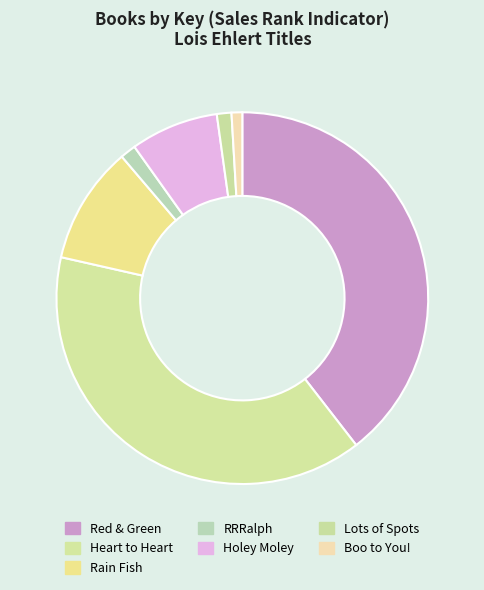

Count the number of slices in the pie.

7